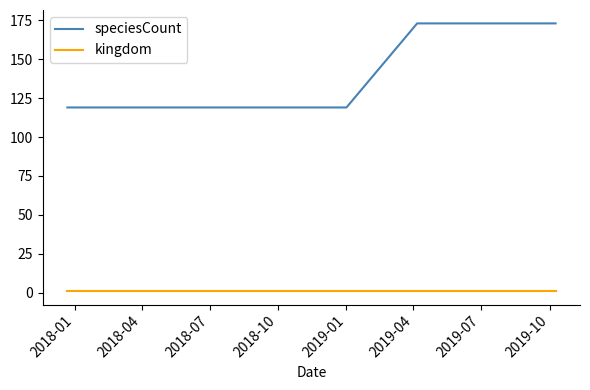

What is the greatest value displayed?

173